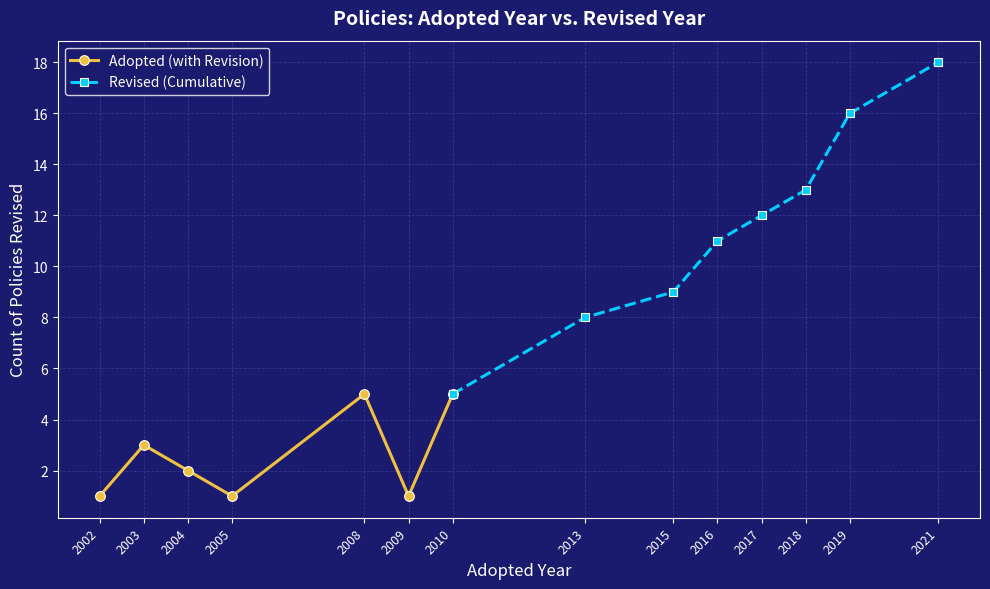

What is the highest value of the Adopted (with Revision) series?

5